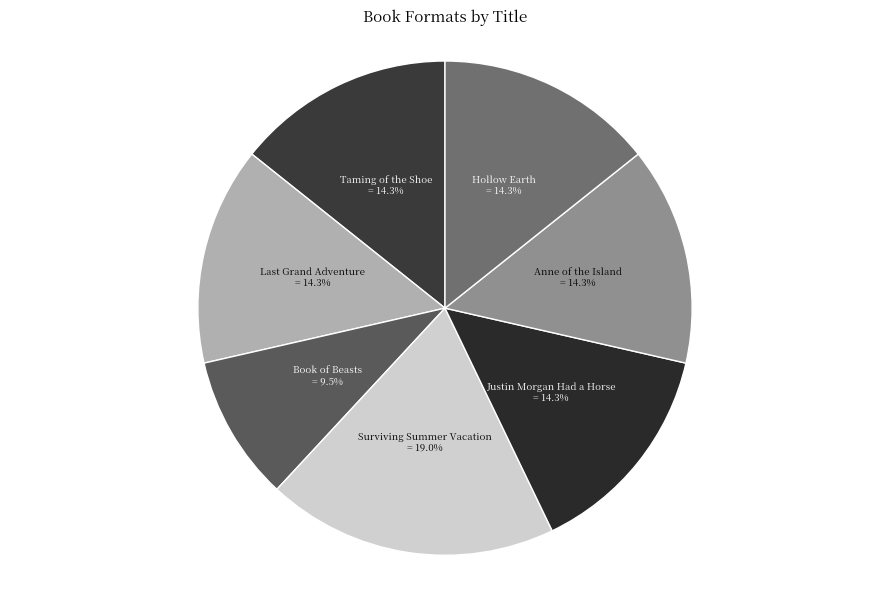

Between Justin Morgan Had a Horse and Book of Beasts, which is larger?

Justin Morgan Had a Horse